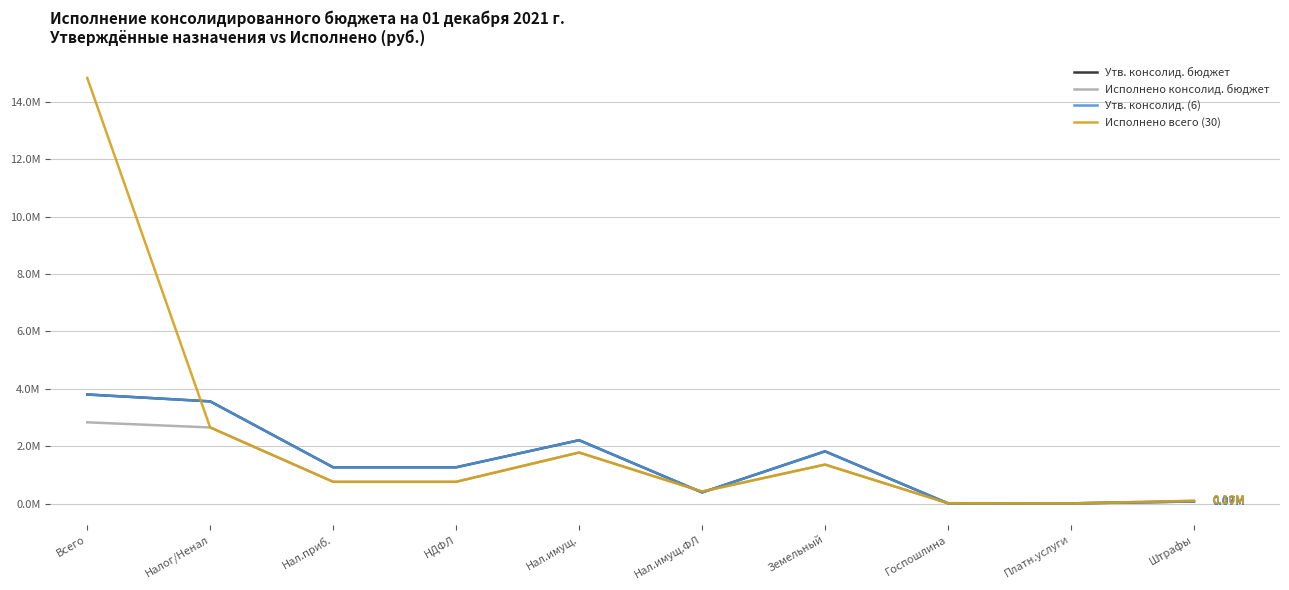

What is the average value of the Исполнено консолид. бюджет series?

1067912.3